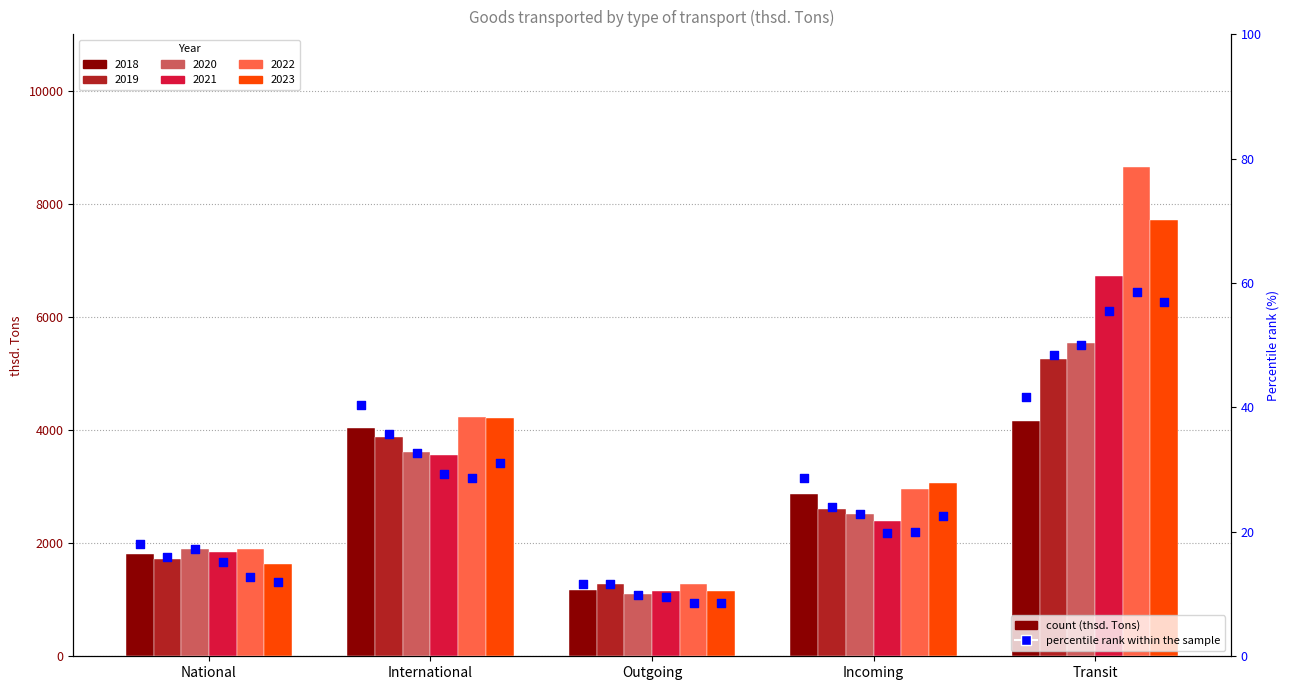

At how many categories does at least one series exceed 24?

3